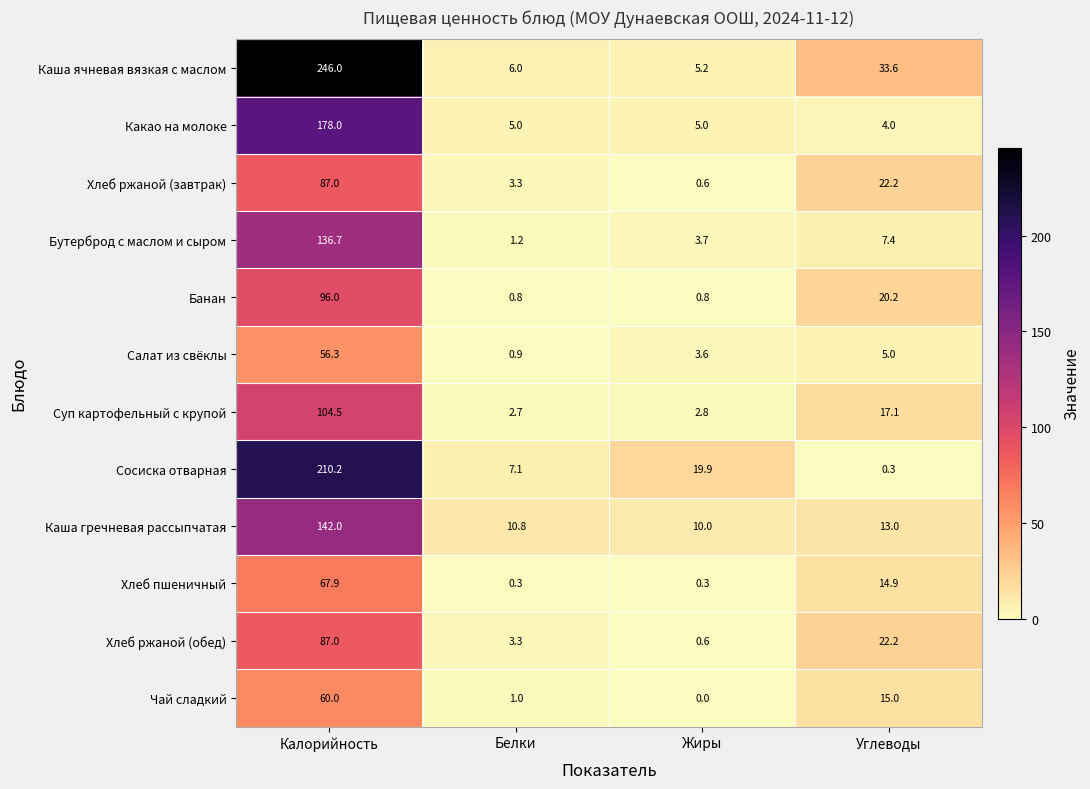

What is the difference between the highest and lowest values at Белки?

10.5